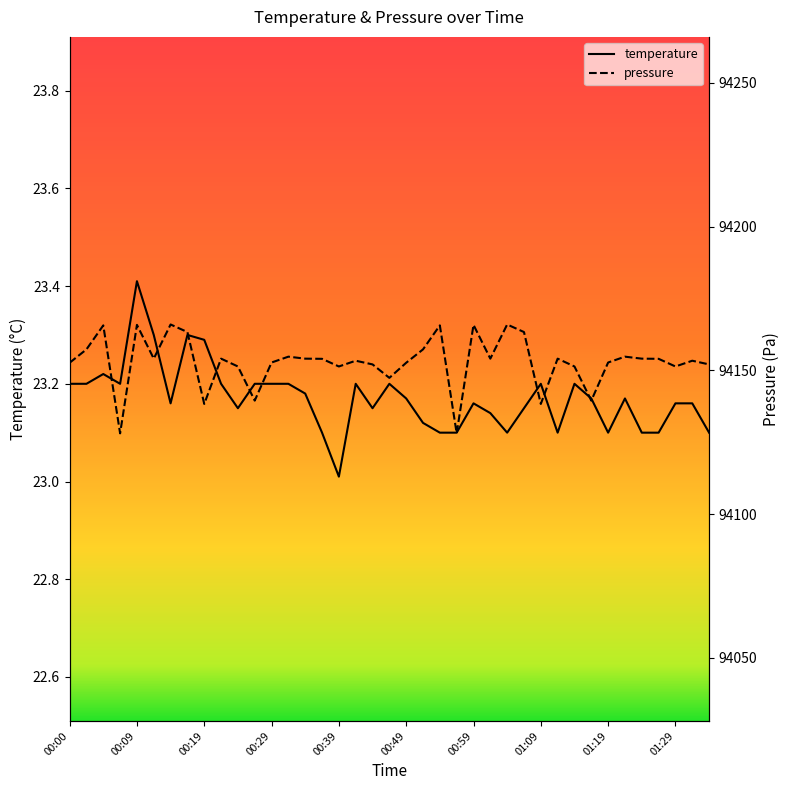

Which category has the highest value in the temperature series?

00:09